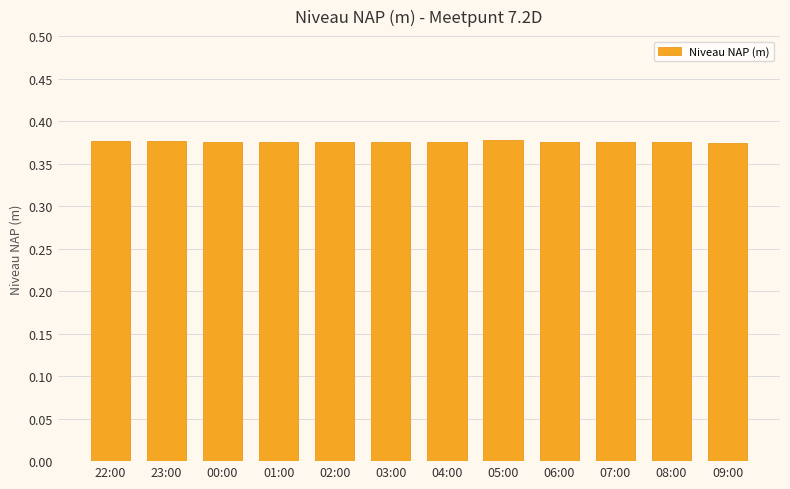

The chart shows a value of 0.2 at 04:00. True or false?

False